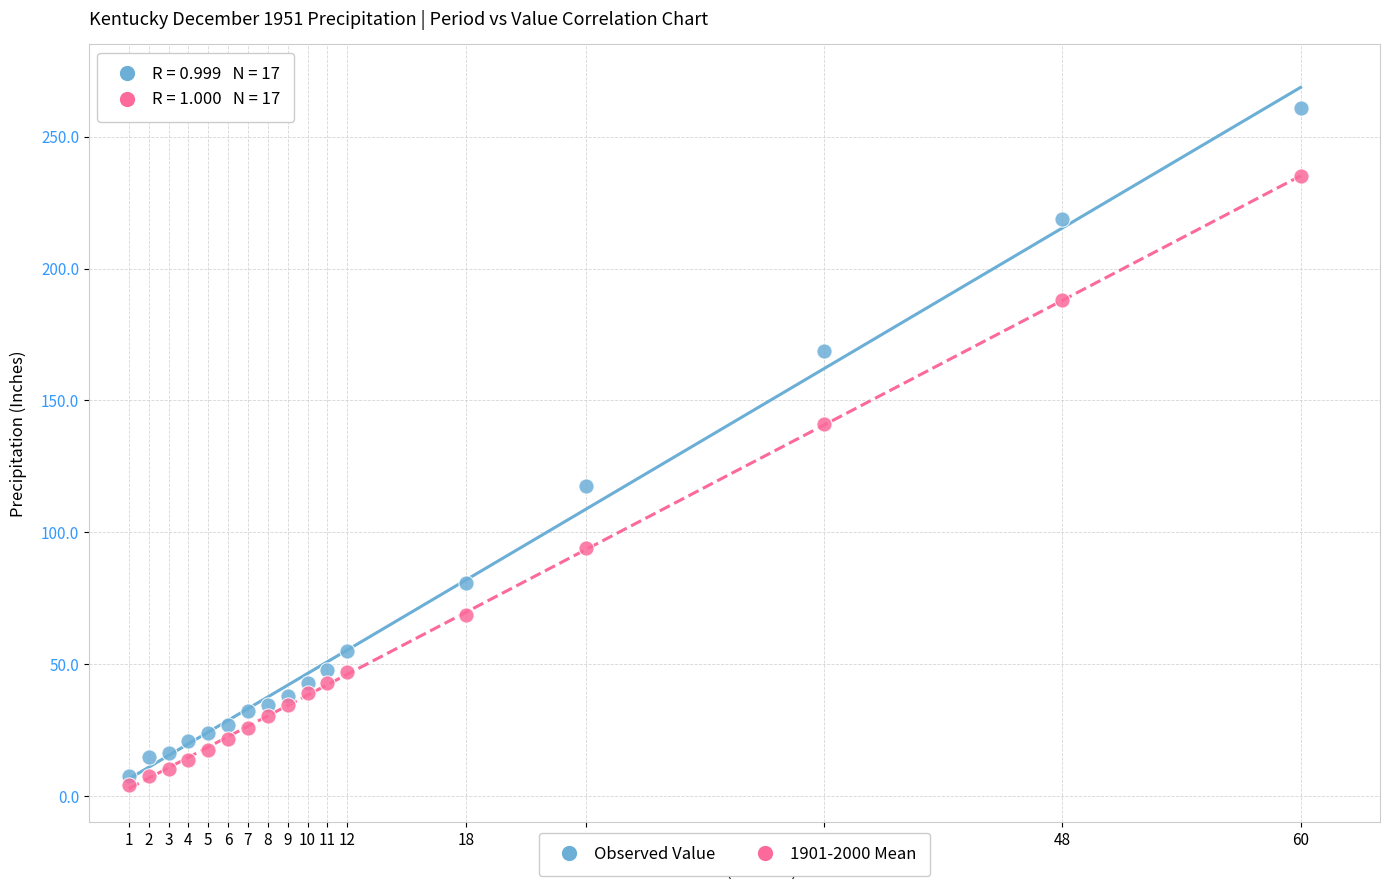

What is the X range (max minus min) for the scatter plot?

59.0